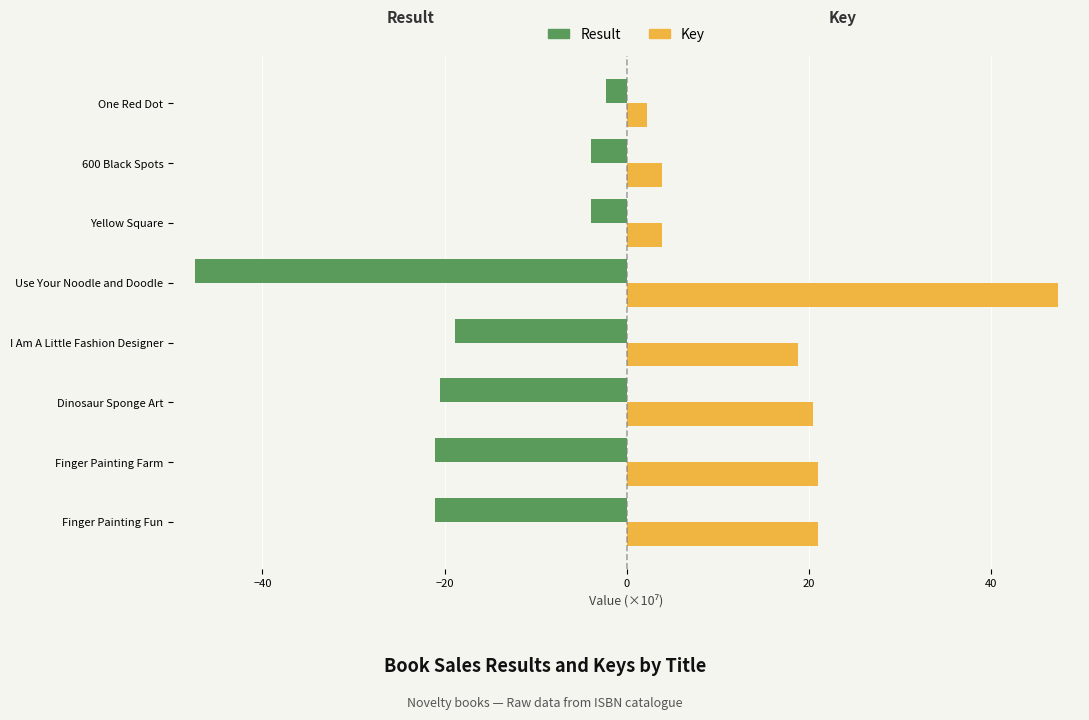

Which series has the largest total across all categories?

Key